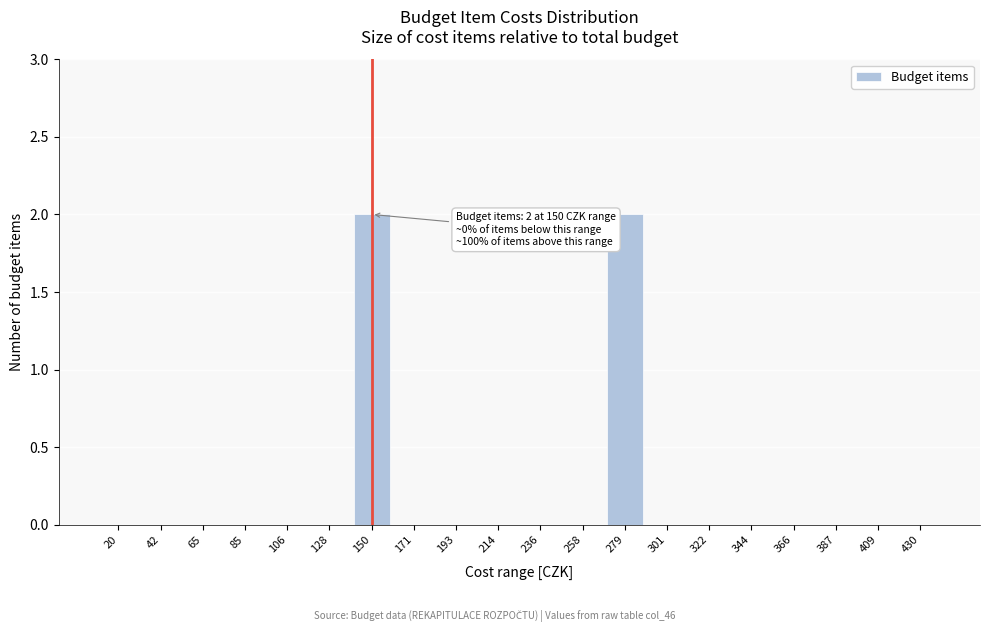

Reading left to right, transcribe all the data shown in this chart.

20=0	42=0	65=0	85=0	106=0	128=0	150=2	171=0	193=0	214=0	236=0	258=0	279=2	301=0	322=0	344=0	366=0	387=0	409=0	430=0